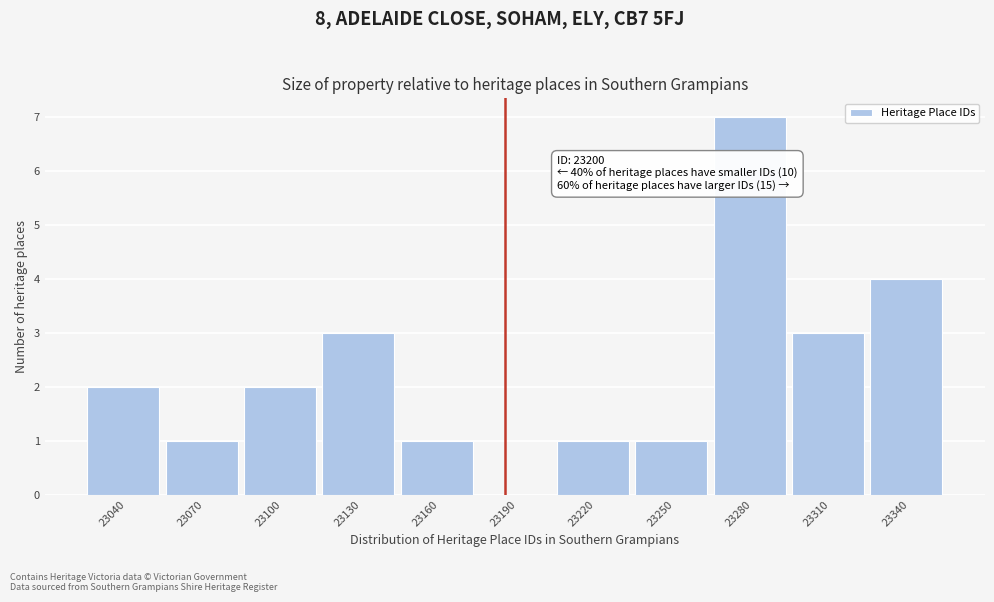

Reading left to right, extract all data points from this chart.

23040=2	23070=1	23100=2	23130=3	23160=1	23190=0	23220=1	23250=1	23280=7	23310=3	23340=4